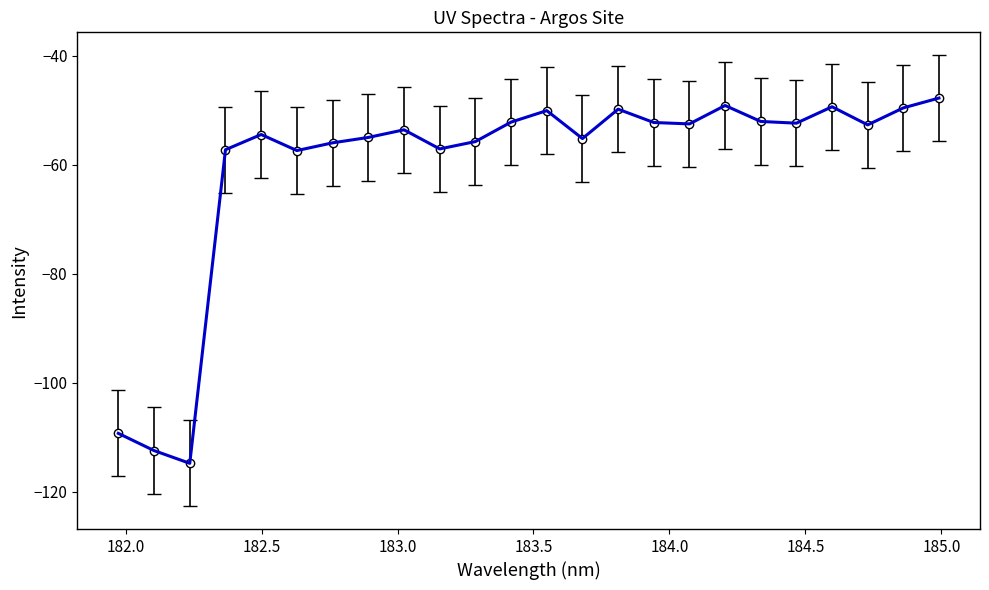

True or false: there are more than 1 points higher than both neighbors.

True